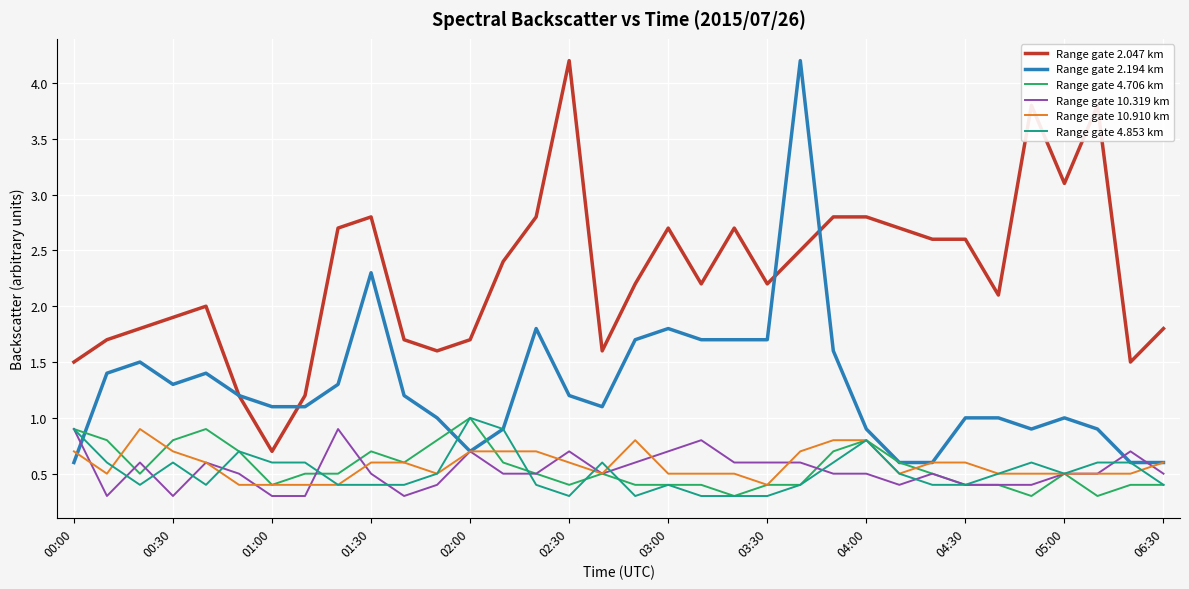

What is the maximum value for Range gate 10.910 km?

0.9